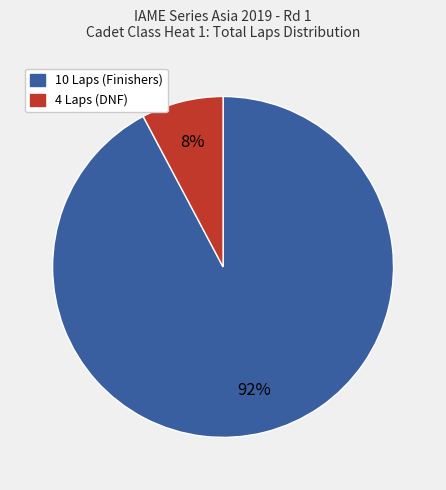

Is it true that 4 Laps (DNF) is 8% of the pie?

True